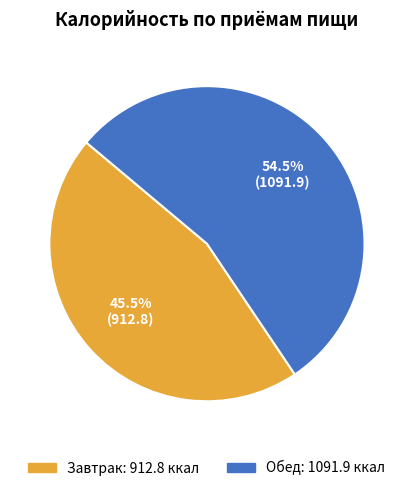

What is the largest slice in the pie chart?

Обед